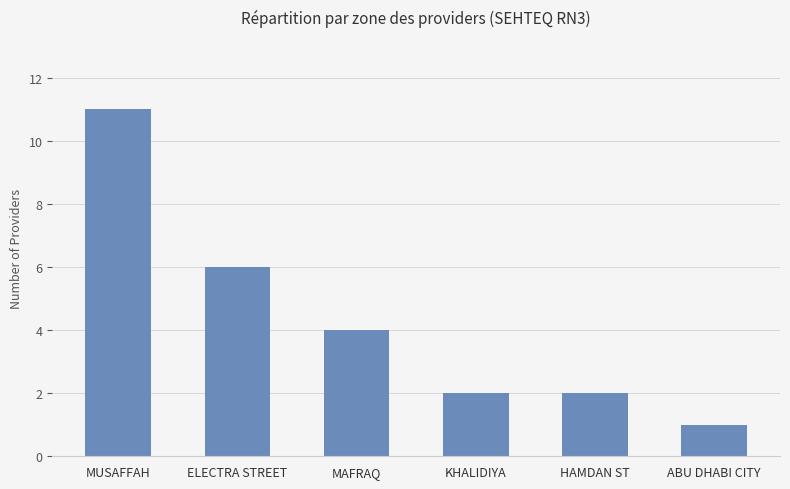

Between ABU DHABI CITY and ELECTRA STREET, which is larger?

ELECTRA STREET